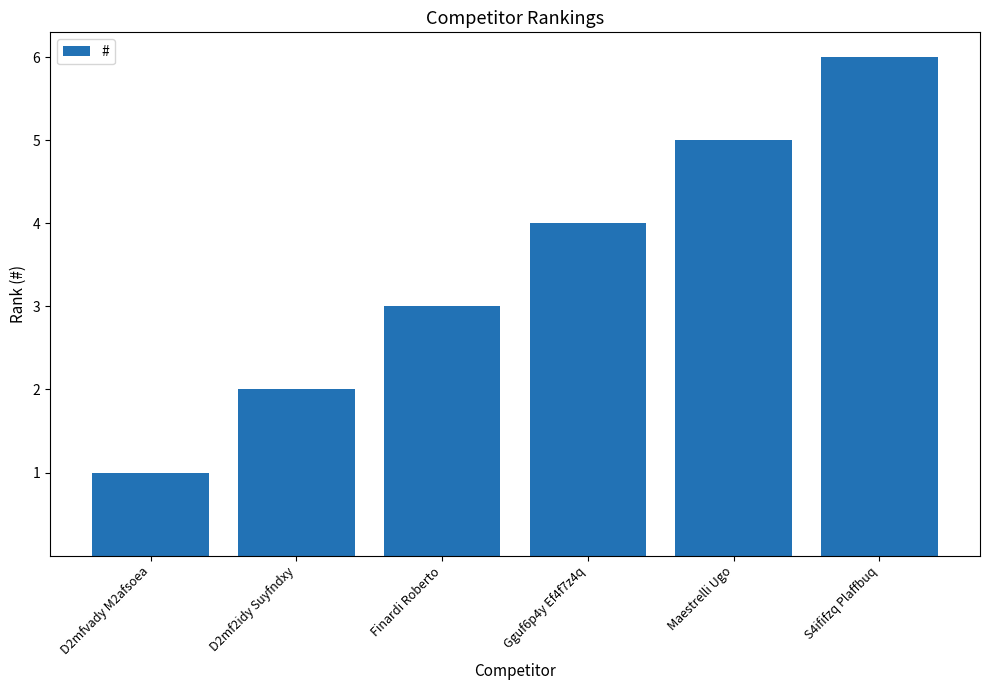

List the labels in order of value, smallest first.

D2mfvady M2afsoea, D2mf2idy Suyfndxy, Finardi Roberto, Gguf6p4y Ef4f7z4q, Maestrelli Ugo, S4ififzq Plaffbuq